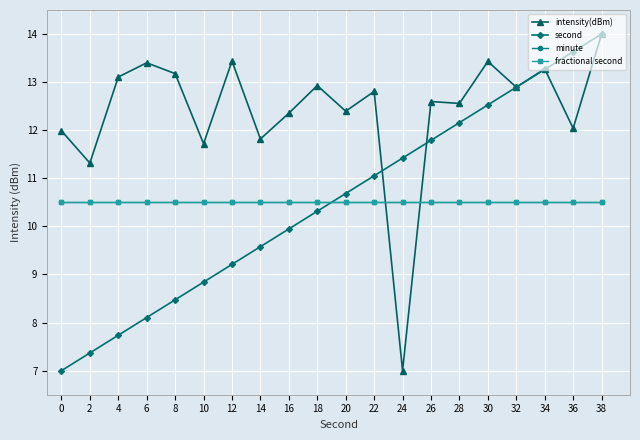

The value of second at 12 is 13.0. True or false?

False